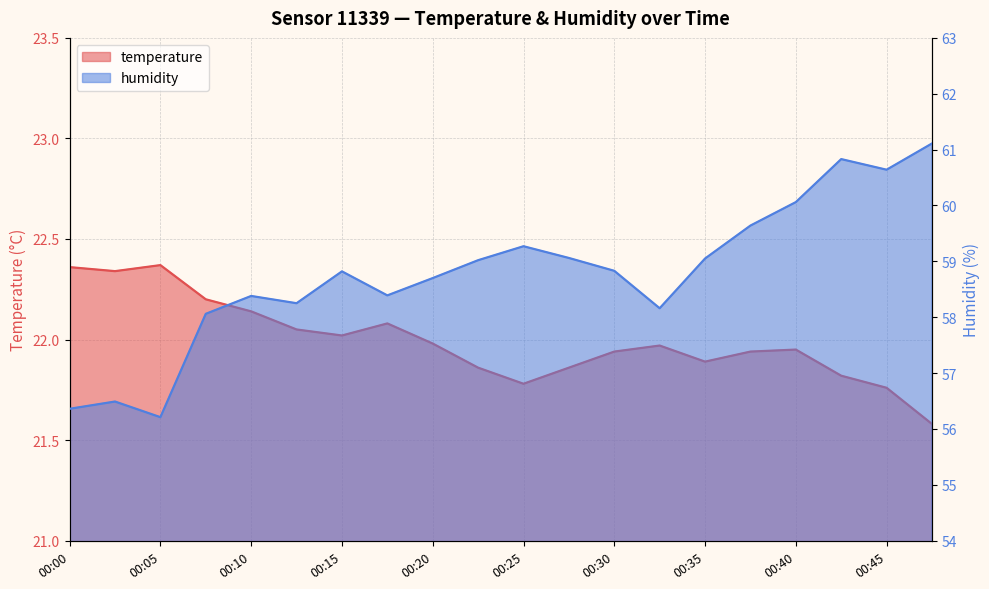

How many data points in humidity are above 58?

17